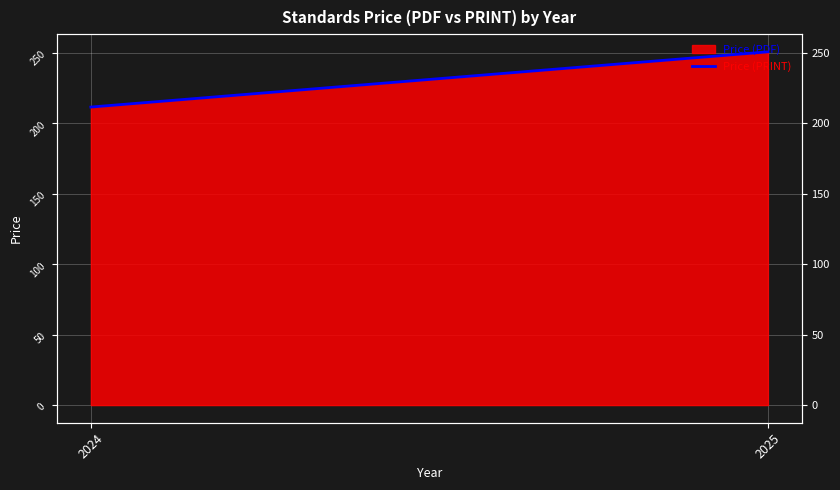

At which label does the data first exceed 250?

2025